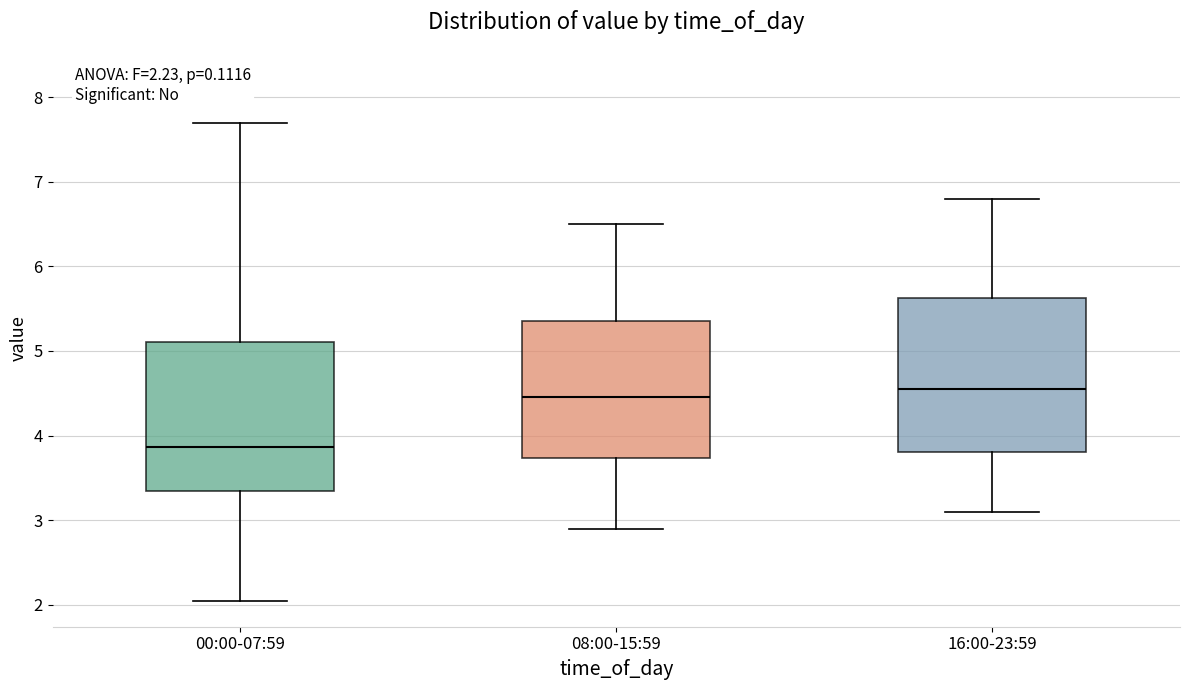

Which box's median line is the lowest?

00:00-07:59